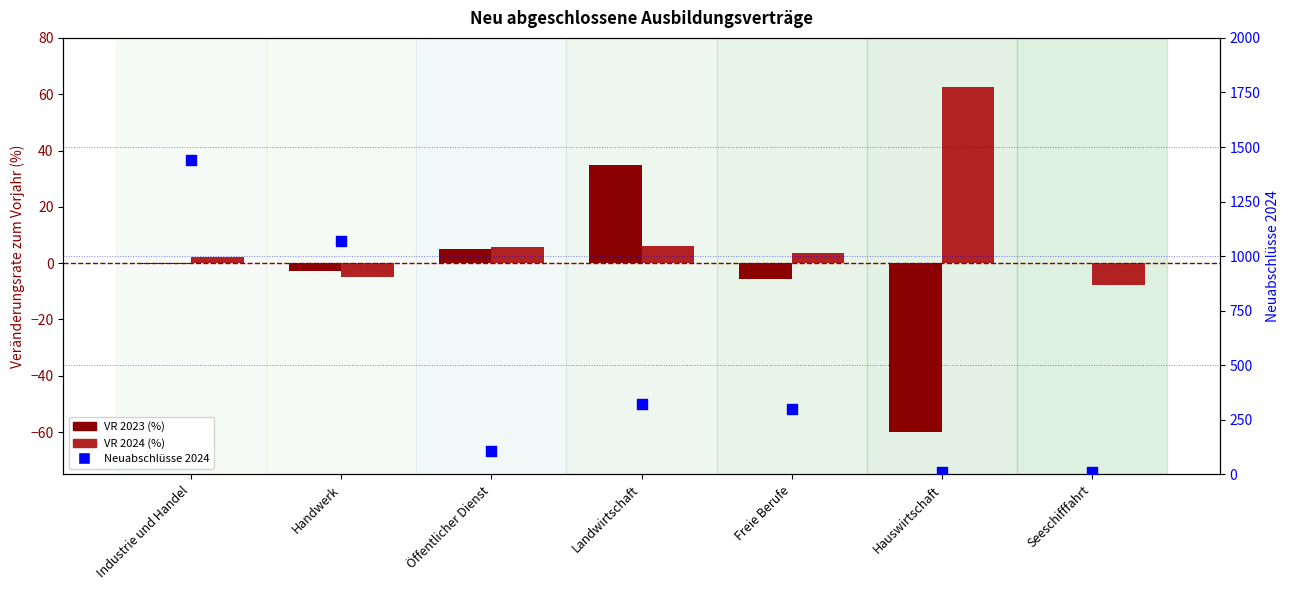

At how many categories does at least one series exceed 1154?

1